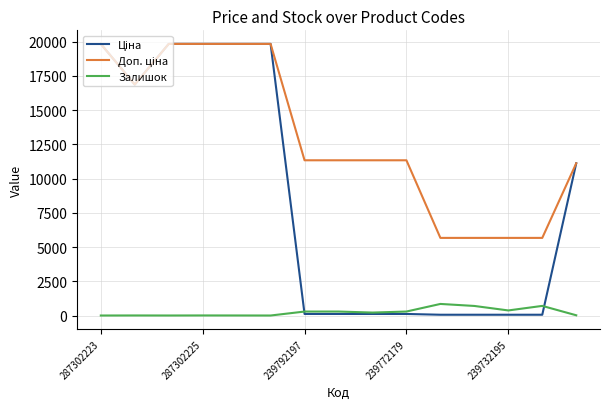

What is the maximum value shown in the chart?

19831.1